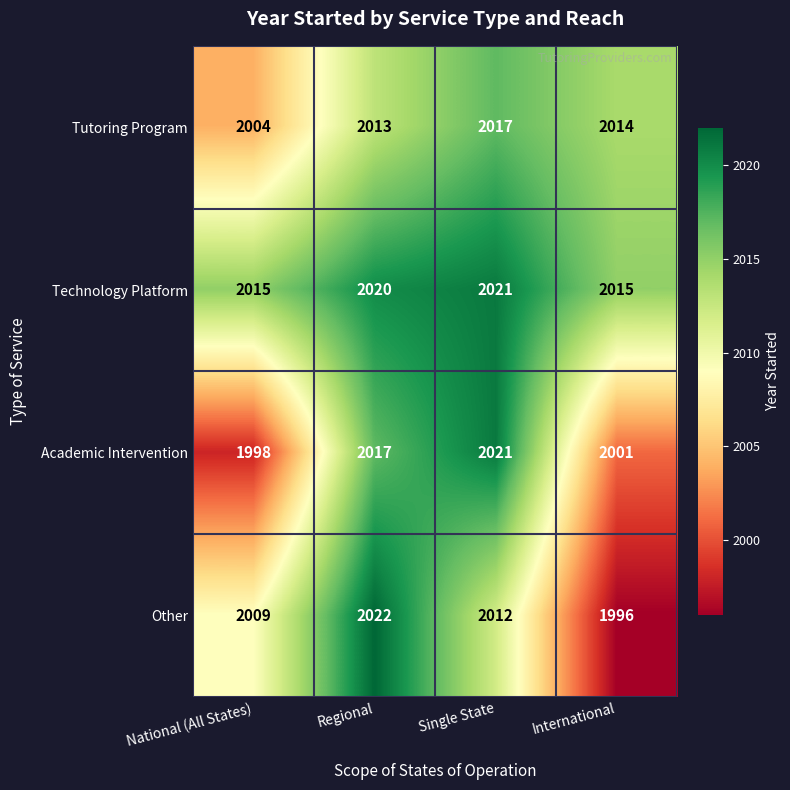

What is the difference between the Academic Intervention values at Regional and International?

16